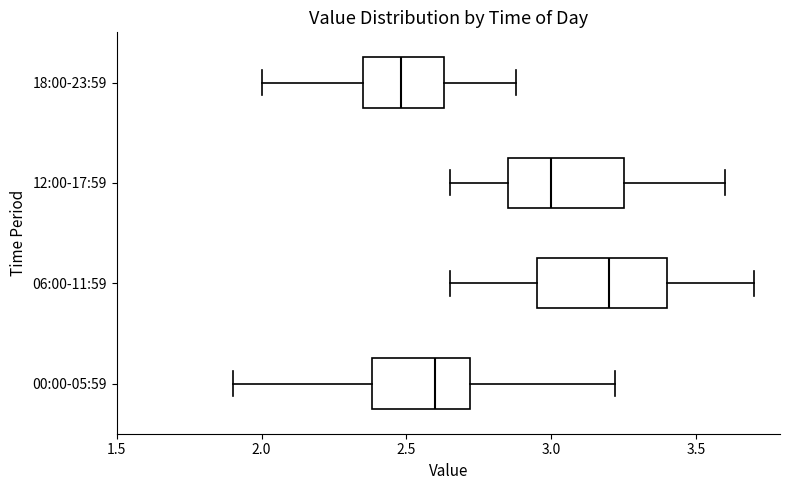

Reading bottom to top, read every box against the x-axis: the position of its median line, the range the box covers, and the ends of its whiskers. The values are not printed on the chart, so give them approximately, as read against the axis.

00:00-05:59: median 2.60, box 2.40 to 2.70, whiskers 1.90 to 3.20
06:00-11:59: median 3.20, box 2.95 to 3.40, whiskers 2.65 to 3.70
12:00-17:59: median 3.00, box 2.85 to 3.25, whiskers 2.65 to 3.60
18:00-23:59: median 2.50, box 2.35 to 2.65, whiskers 2.00 to 2.90